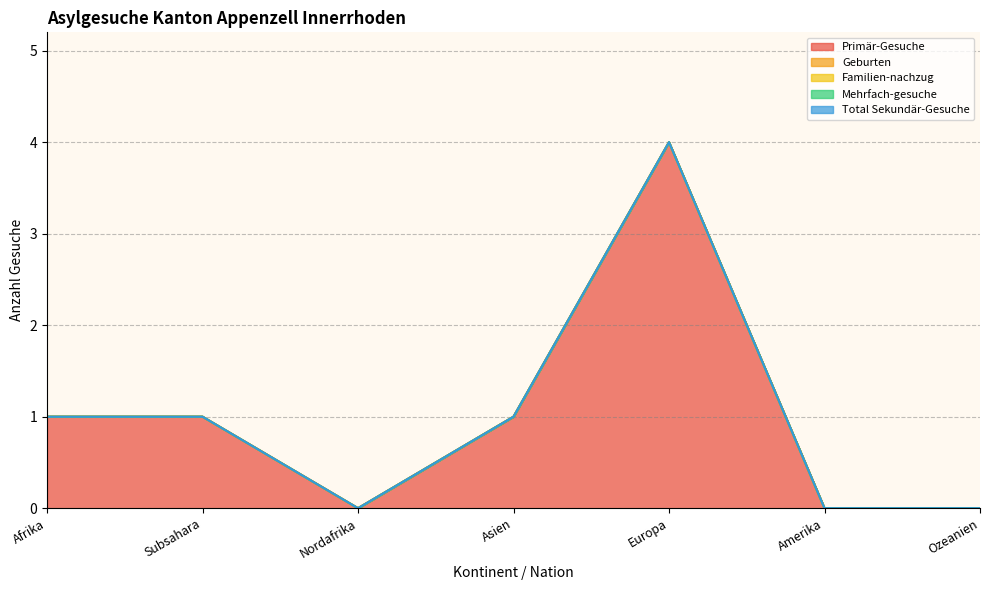

Which series has the largest total across all categories?

Primär-Gesuche